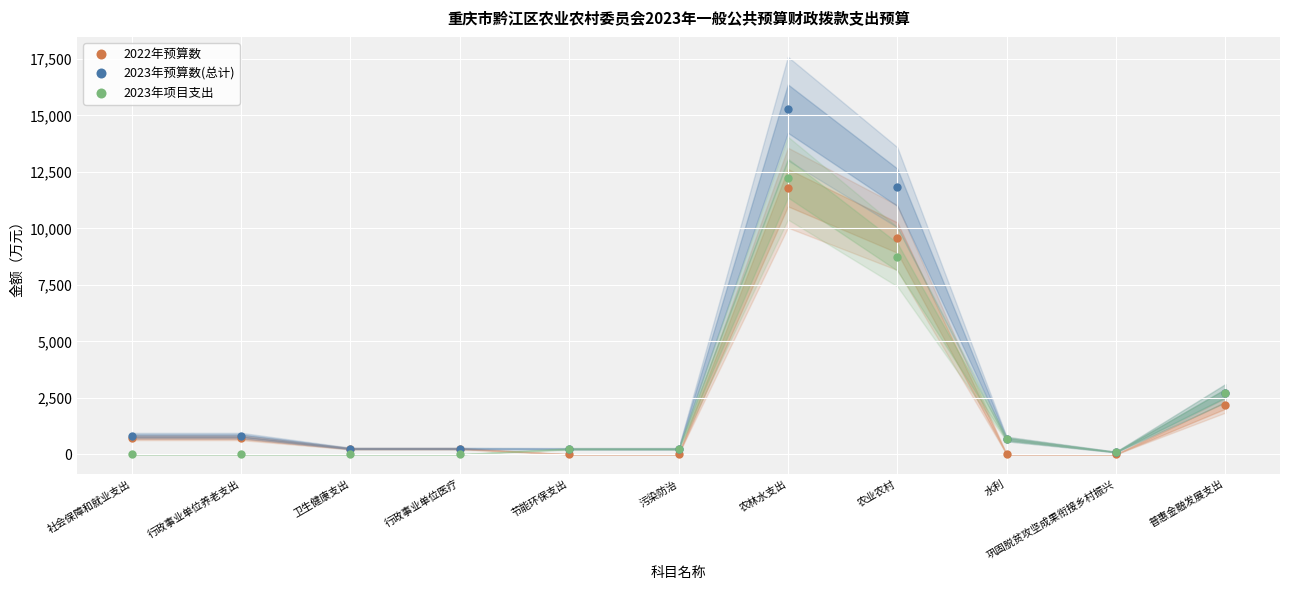

Reading left to right, transcribe all the data shown in this chart.

2022年预算数: 社会保障和就业支出=738.4	行政事业单位养老支出=738.4	卫生健康支出=251.8	行政事业单位医疗=251.8	节能环保支出=0.0	污染防治=0.0	农林水支出=11802.6	农业农村=9594.6	水利=0.0	巩固脱贫攻坚成果衔接乡村振兴=0.0	普惠金融发展支出=2168.0
2023年预算数(总计): 社会保障和就业支出=826.7	行政事业单位养老支出=826.7	卫生健康支出=256.5	行政事业单位医疗=256.5	节能环保支出=242.4	污染防治=242.4	农林水支出=15301.4	农业农村=11823.4	水利=676.5	巩固脱贫攻坚成果衔接乡村振兴=100.6	普惠金融发展支出=2701.0
2023年项目支出: 社会保障和就业支出=0.8	行政事业单位养老支出=0.8	卫生健康支出=0.0	行政事业单位医疗=0.0	节能环保支出=242.4	污染防治=242.4	农林水支出=12225.3	农业农村=8747.3	水利=676.5	巩固脱贫攻坚成果衔接乡村振兴=100.6	普惠金融发展支出=2701.0